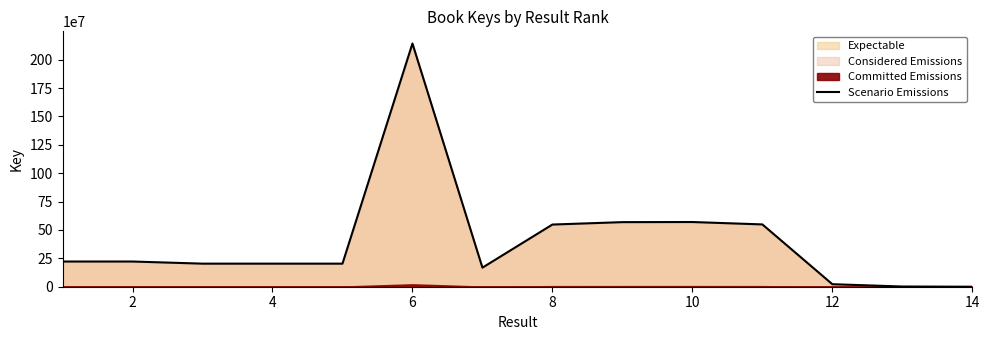

Reading right to left, transcribe all the data shown in this chart.

7193	1823787	22183747	548838704	569941734	568904427	547716439	168023457	2142545851	203276966	203278198	203281924	222018194	222033757